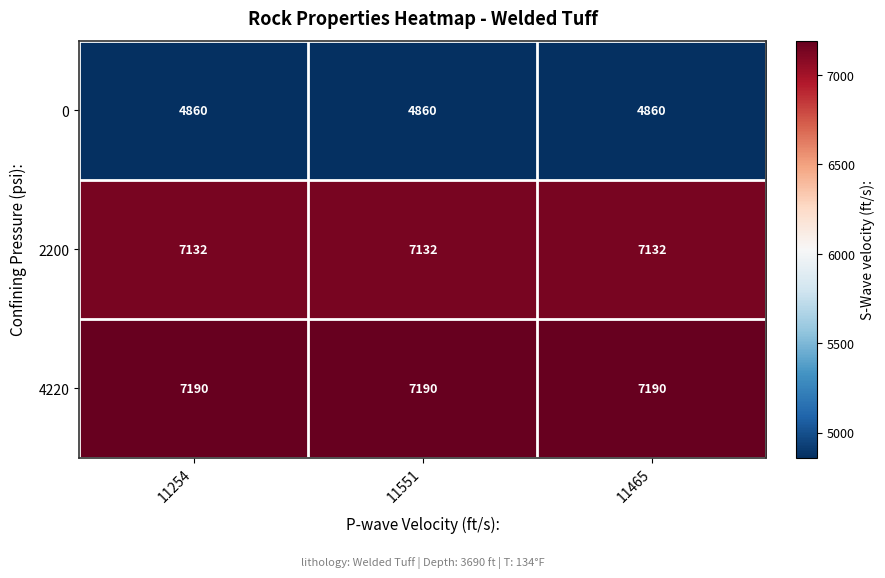

Is it true that 2200 equals 10855 at 11551?

False